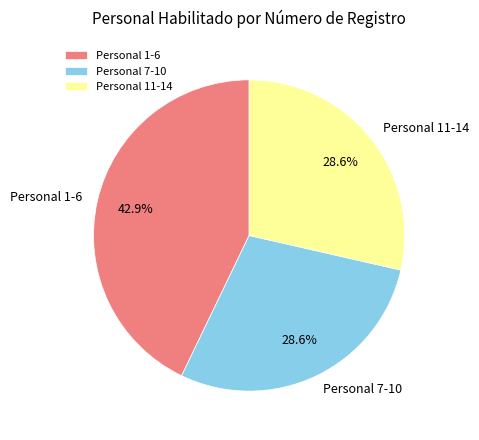

Which slice is the largest?

Personal 1-6